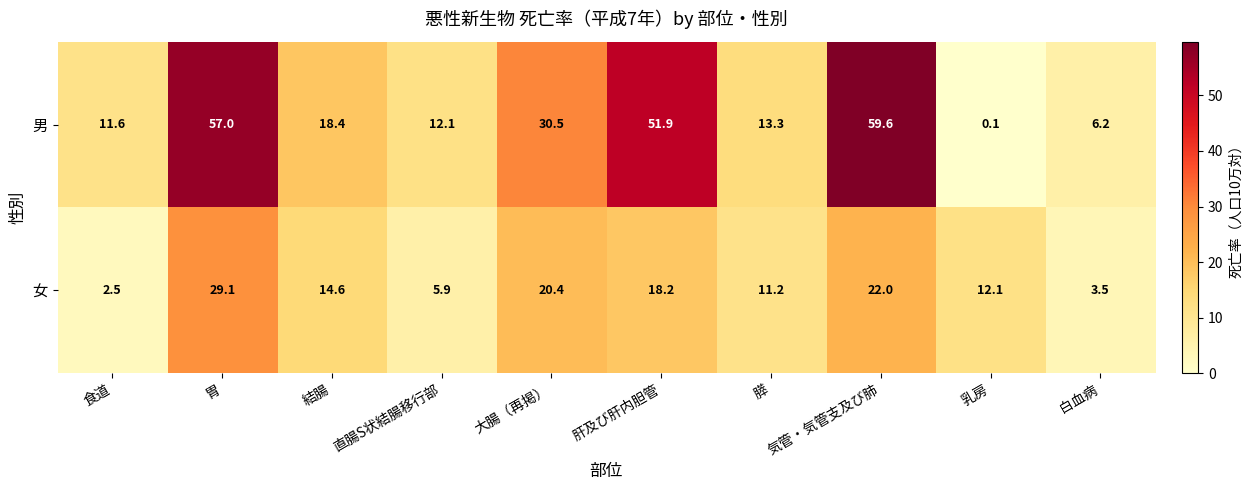

Where is 男 nearest to the value 29?

大腸（再掲）